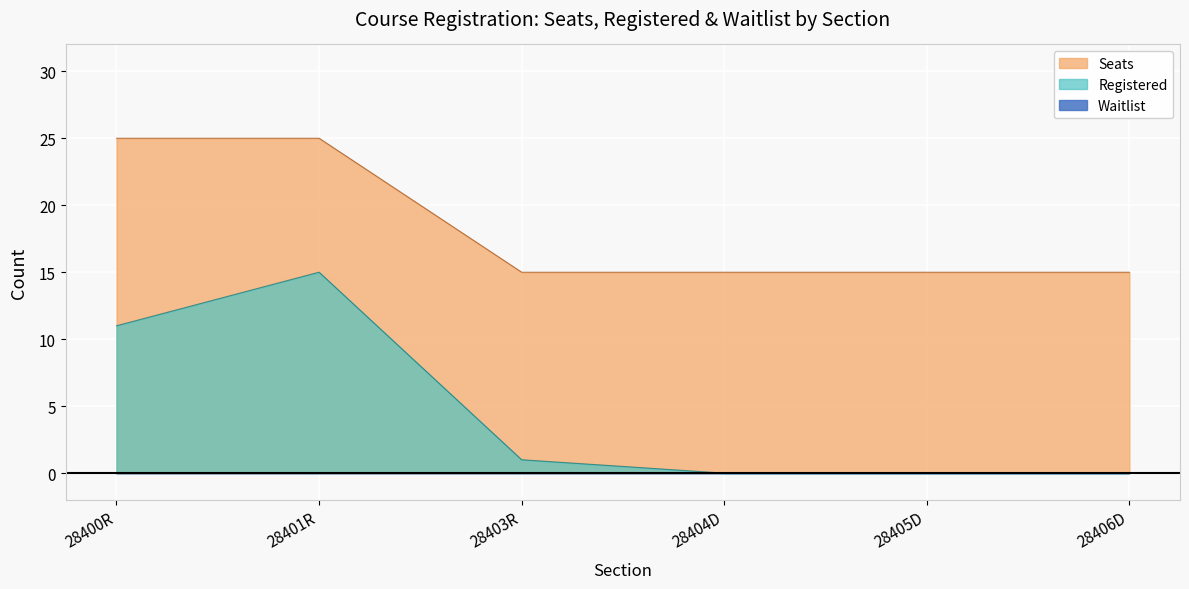

What is the average value of the Seats series?

18